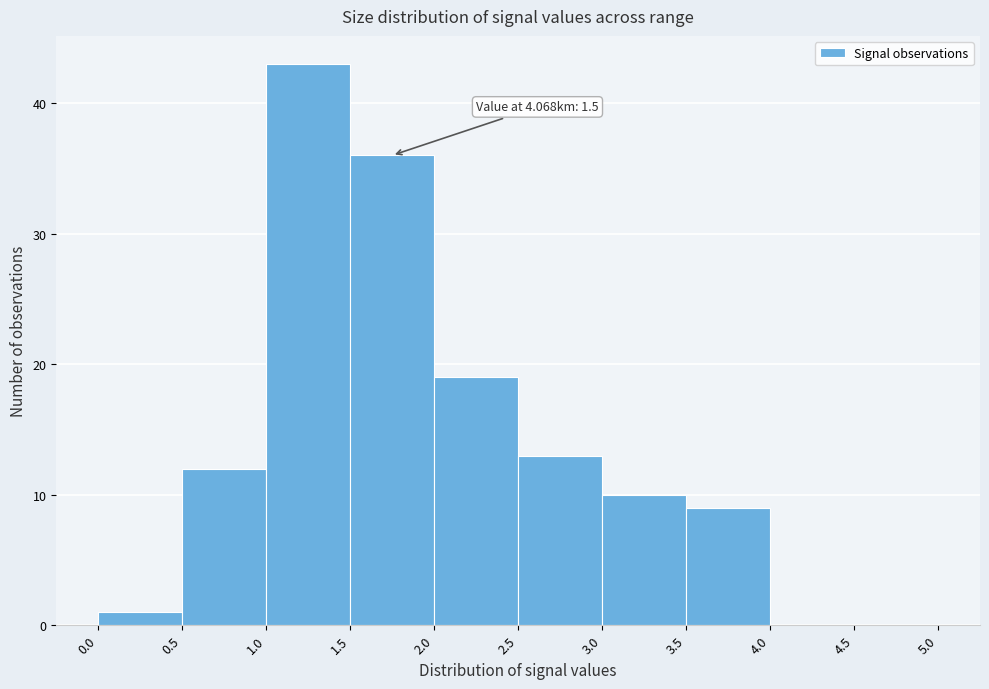

Over which range of the x-axis is the bar tallest?

1.0 to 1.5